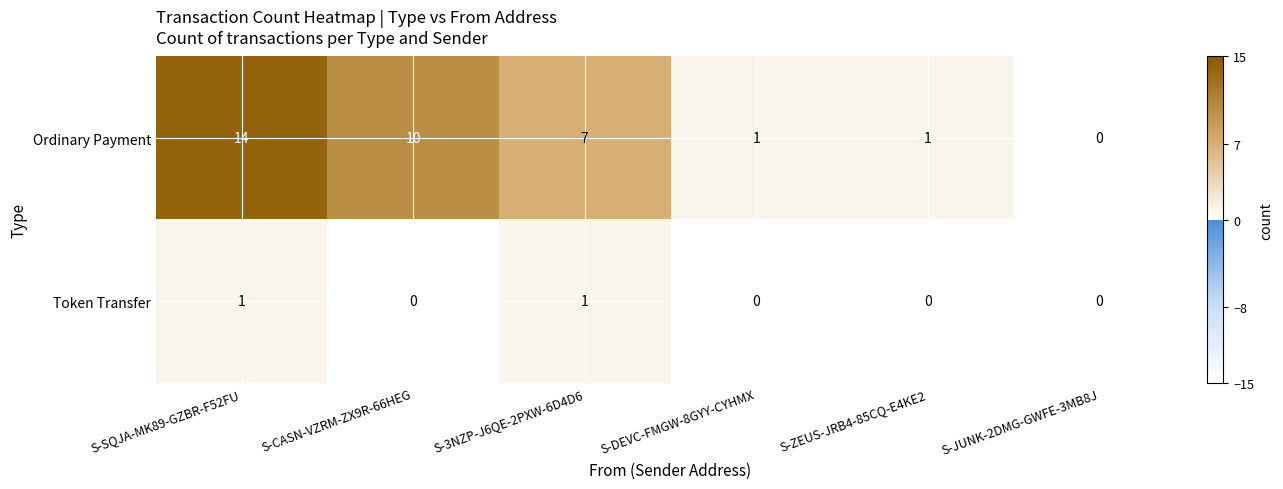

Count the Token Transfer values in the range 0 to 1.

6